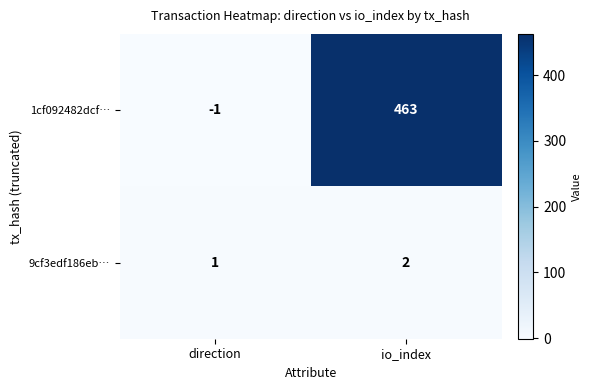

Rank the series at direction from highest to lowest value.

9cf3edf186eb…, 1cf092482dcf…